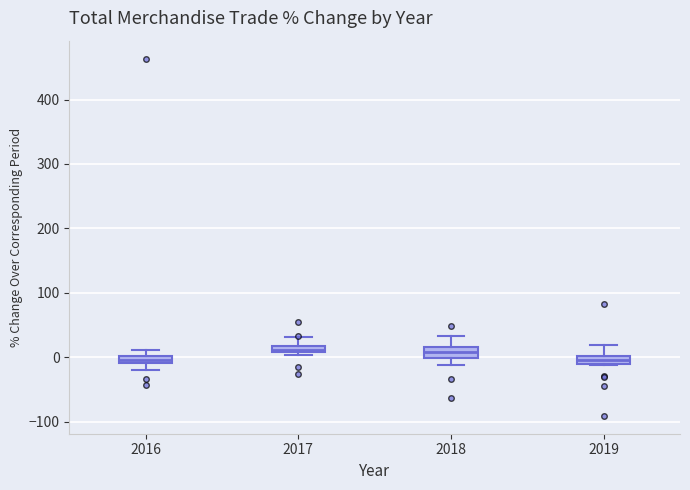

Where does the upper whisker of the box at x = 2017 end on the y-axis? The values are not printed on the chart, so give them approximately, as read against the axis.

30